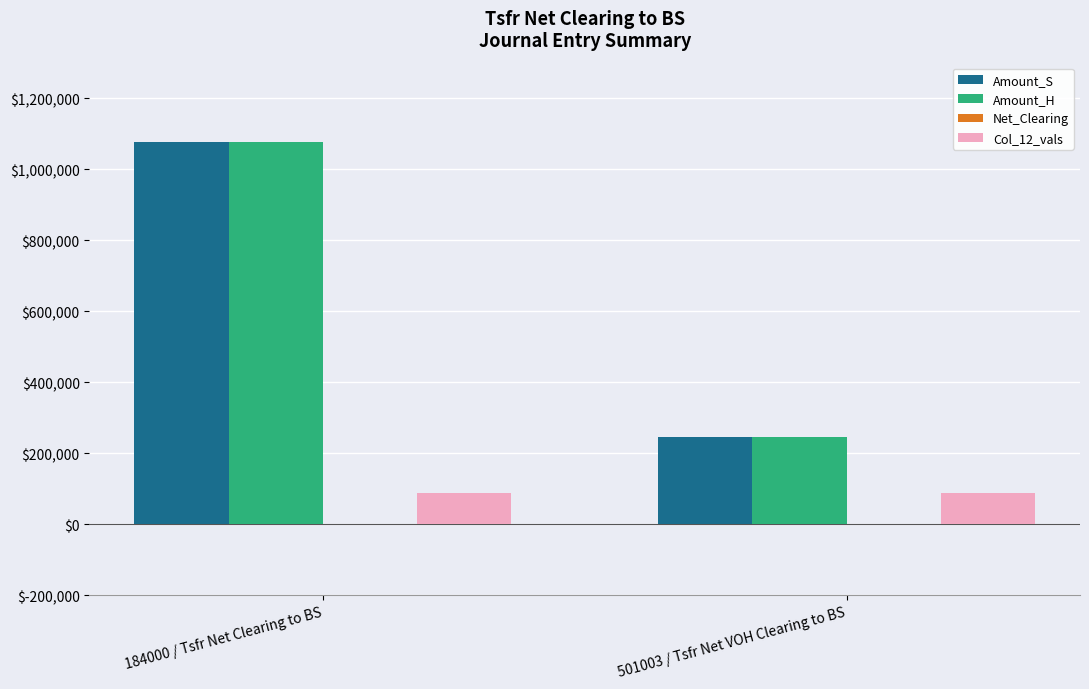

Reading left to right, list all the values displayed in this chart.

Amount_S: 1075958.6	246508.2
Amount_H: 1075958.6	246508.2
Col_12_vals: 86600.0	86600.0